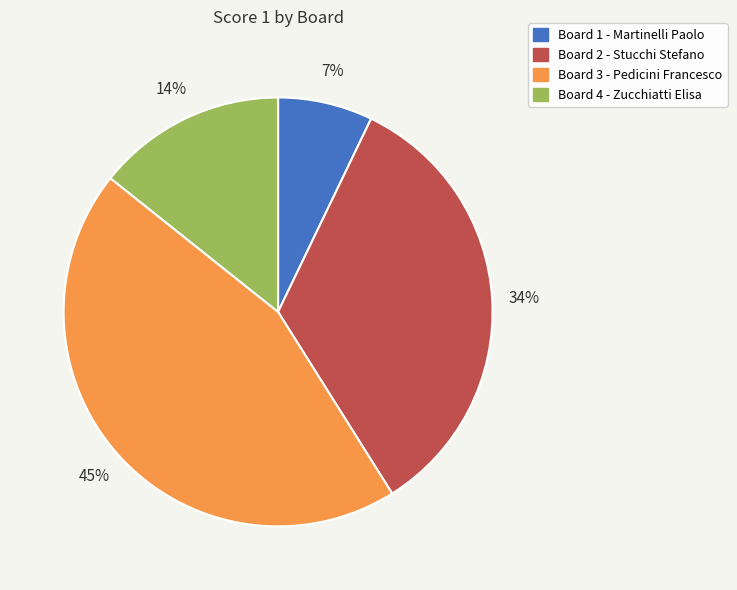

To the nearest percent, what is the combined percentage of Board 1 - Martinelli Paolo and Board 4 - Zucchiatti Elisa?

21%